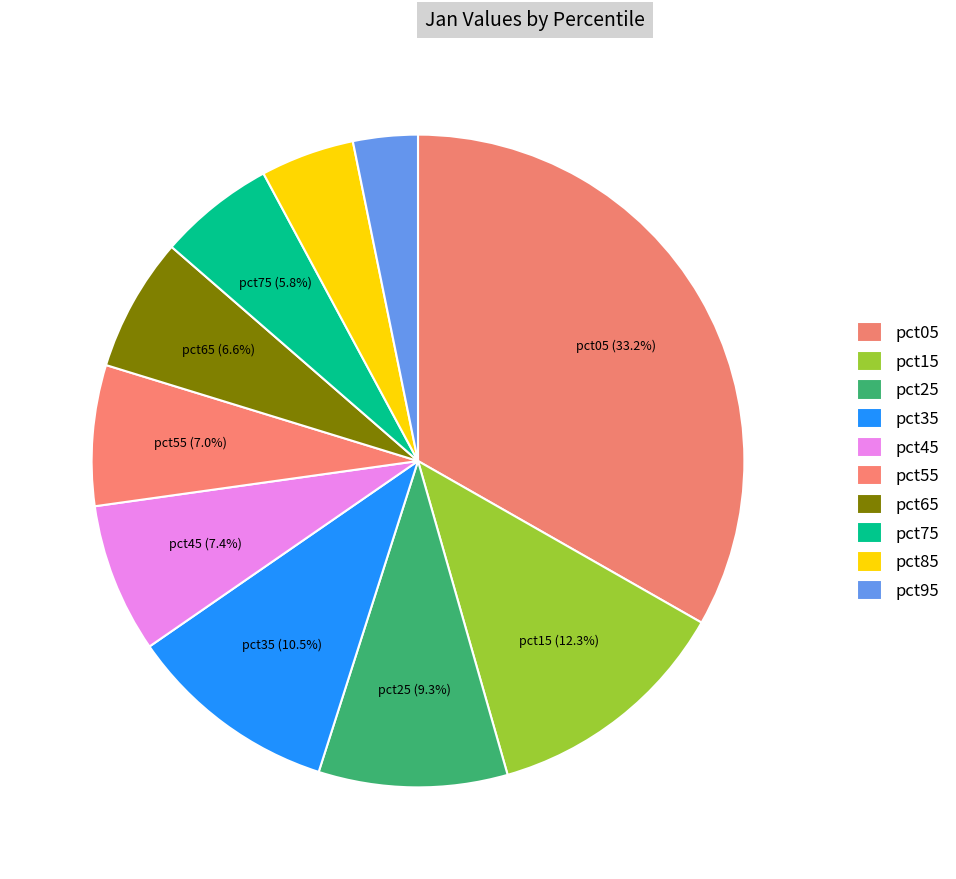

How many slices are in this pie chart?

10